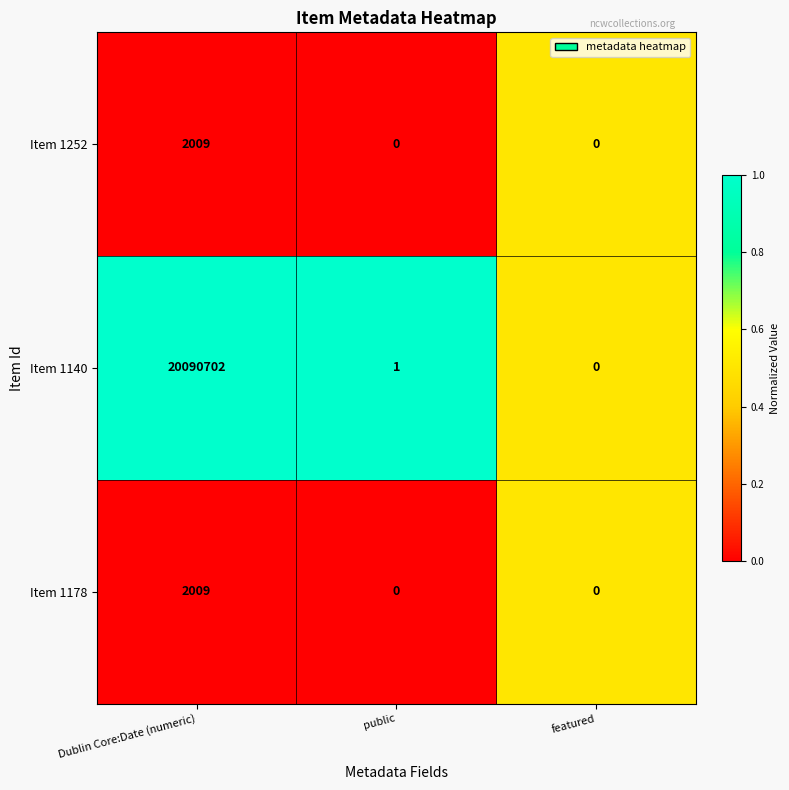

How many series are shown in this chart?

3